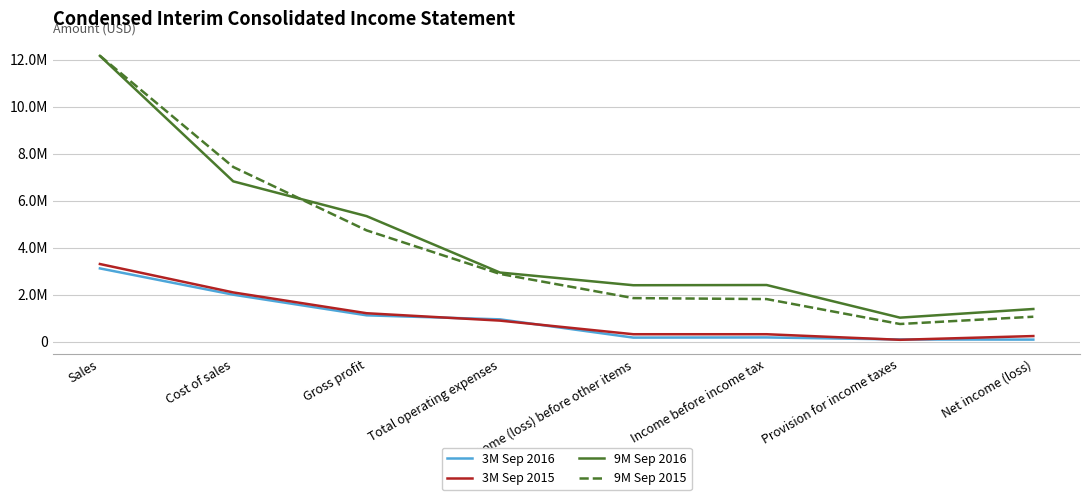

At which label does 3M Sep 2015 first exceed 894102?

Sales